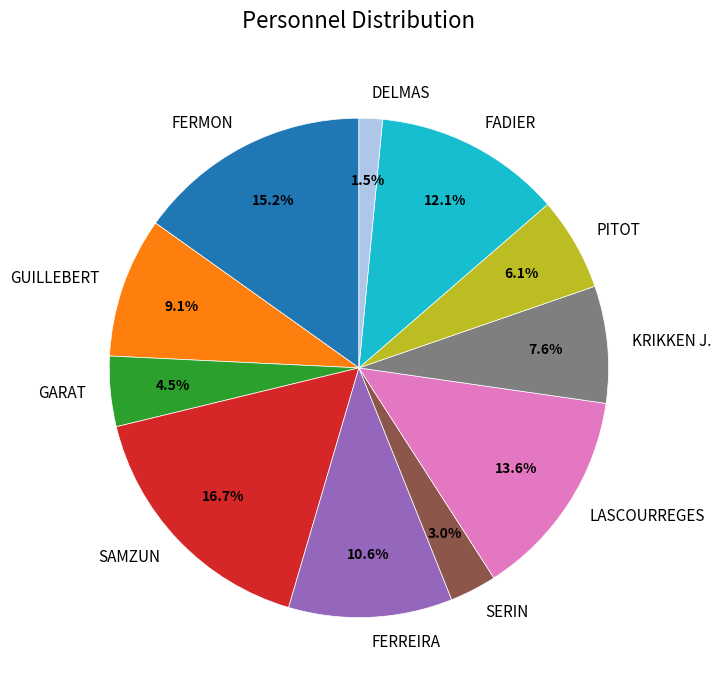

Is it true that GUILLEBERT is 9% of the pie?

True